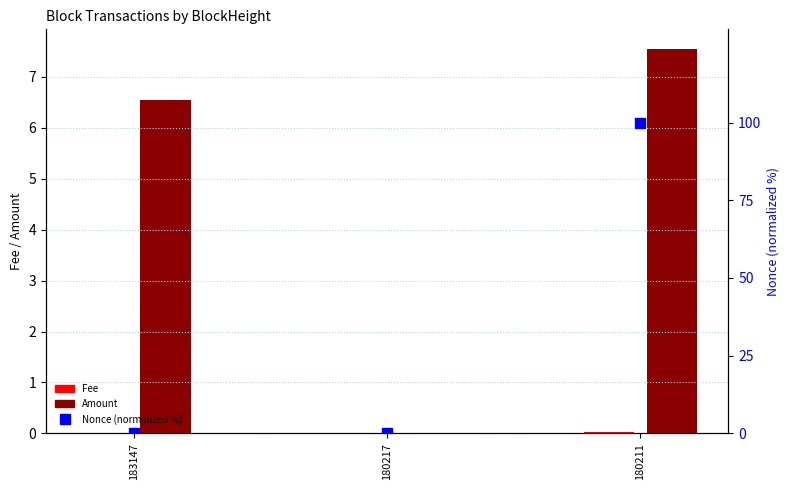

Which series reaches the maximum Y coordinate?

Nonce (normalized %)